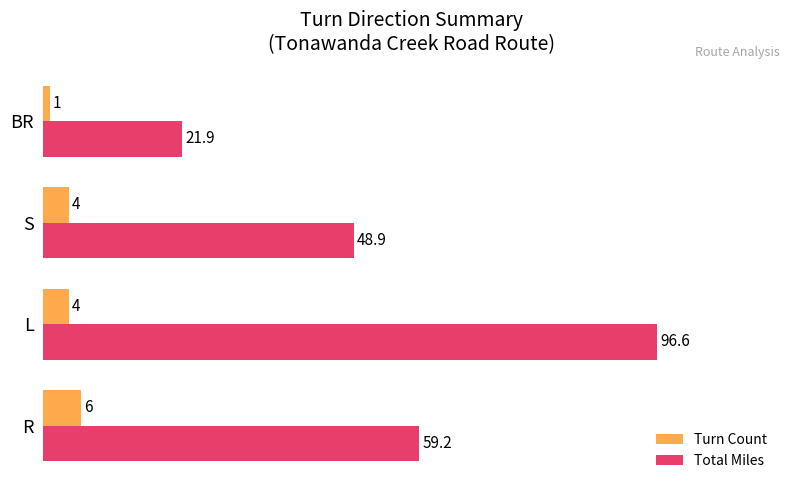

Between R and BR, which series saw the biggest shift?

Total Miles